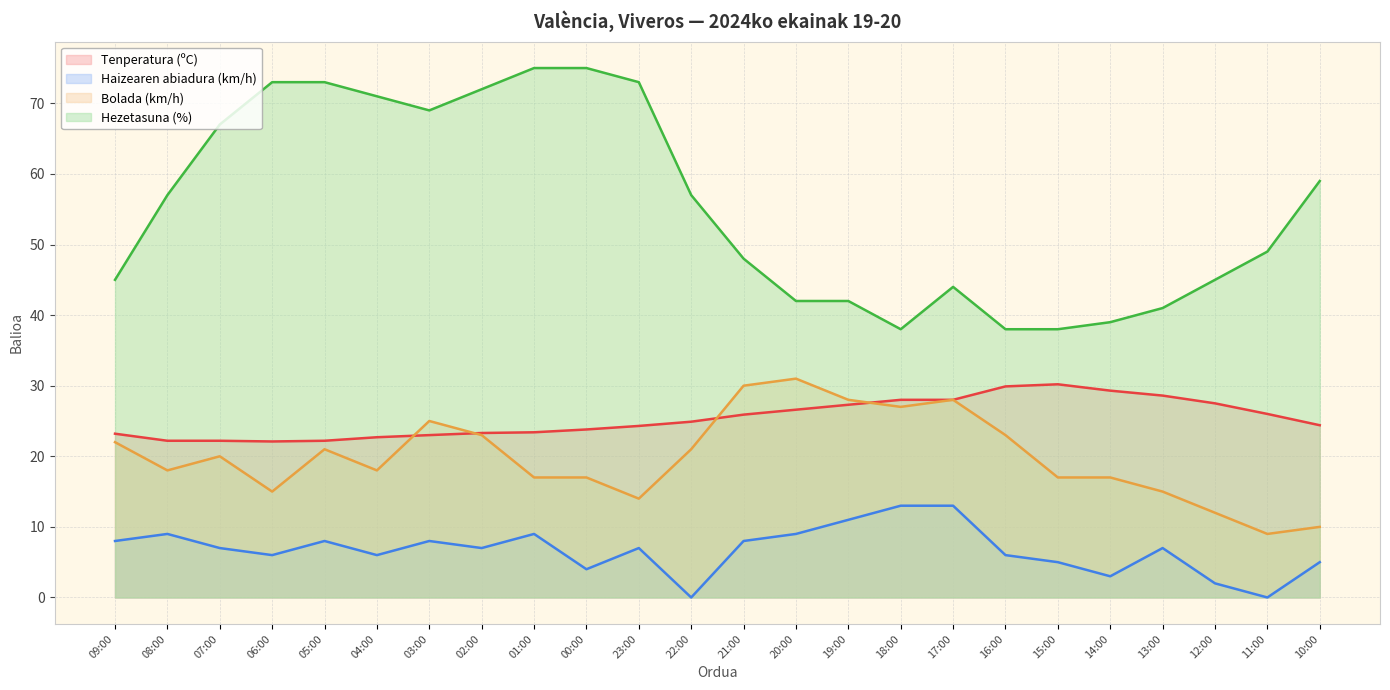

At which category is the sum across all series the highest?

02:00